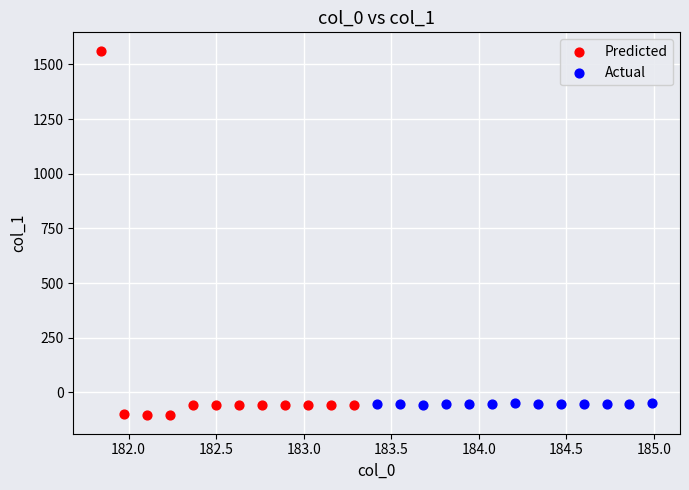

Which series contains the highest Y value?

Predicted